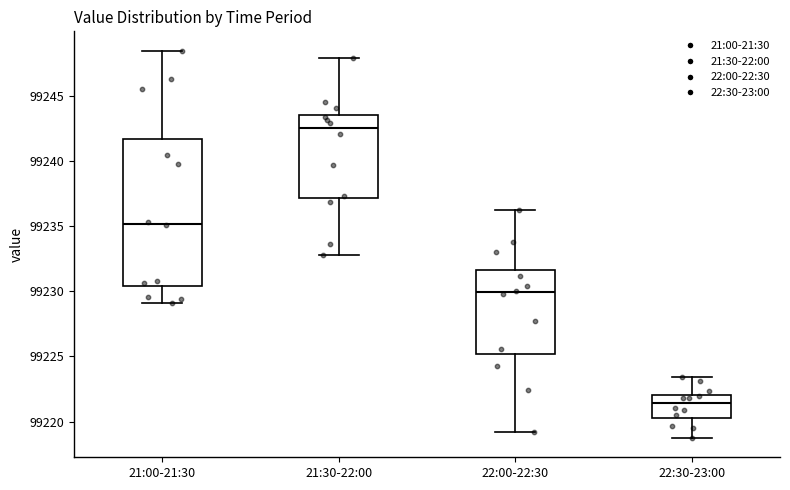

Reading left to right, read every box against the y-axis: the position of its median line, the range the box covers, and the ends of its whiskers. The values are not printed on the chart, so give them approximately, as read against the axis.

21:00-21:30: median 99235.0, box 99230.5 to 99241.5, whiskers 99229.0 to 99248.5
21:30-22:00: median 99242.5, box 99237.0 to 99243.5, whiskers 99233.0 to 99248.0
22:00-22:30: median 99230.0, box 99225.0 to 99231.5, whiskers 99219.0 to 99236.0
22:30-23:00: median 99221.5, box 99220.5 to 99222.0, whiskers 99219.0 to 99223.5